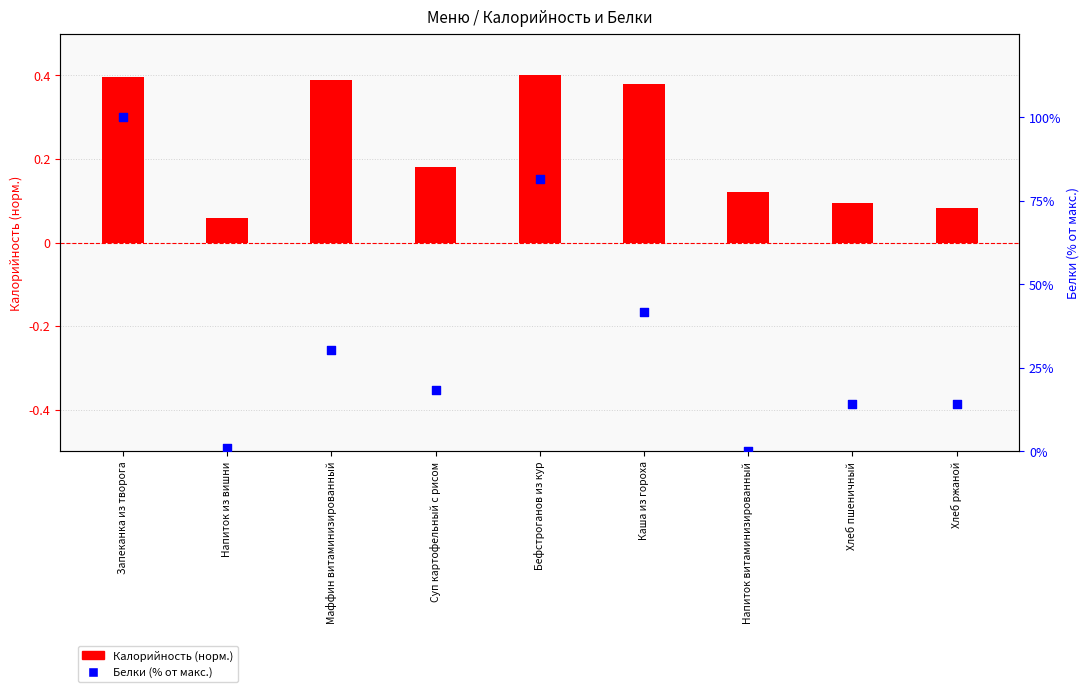

What are all the series names shown in the legend?

Калорийность (норм.), Белки (% от макс.)